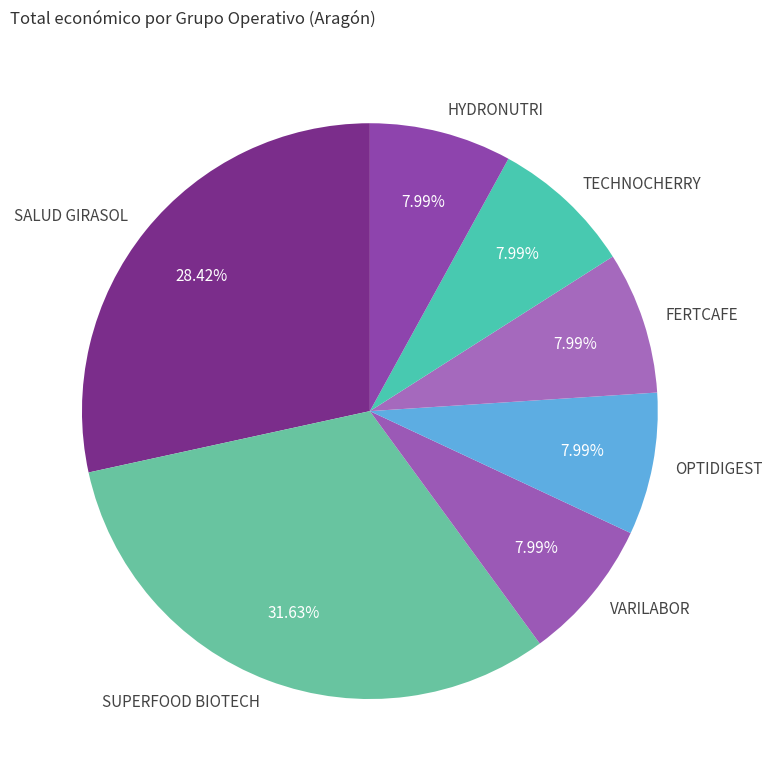

Which category has the biggest portion of the pie?

SUPERFOOD BIOTECH